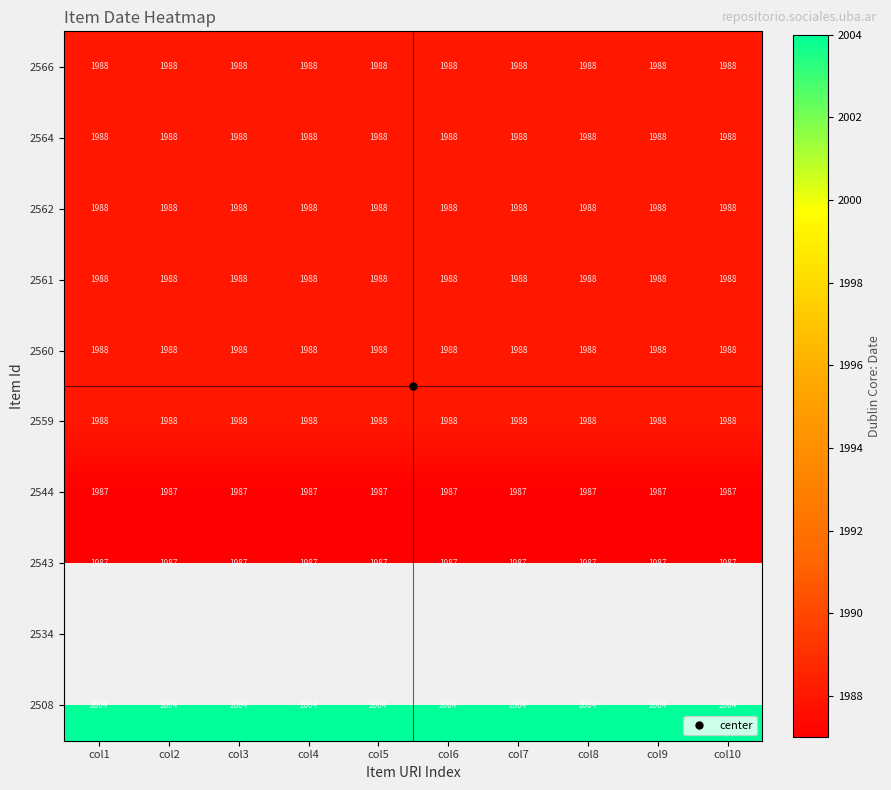

What is the average value of the 2560 series?

1988.0